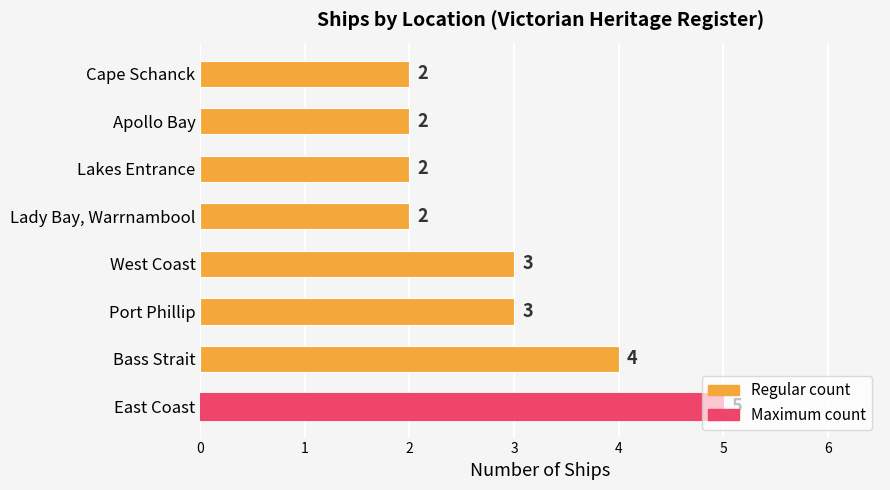

What is the greatest value displayed?

5